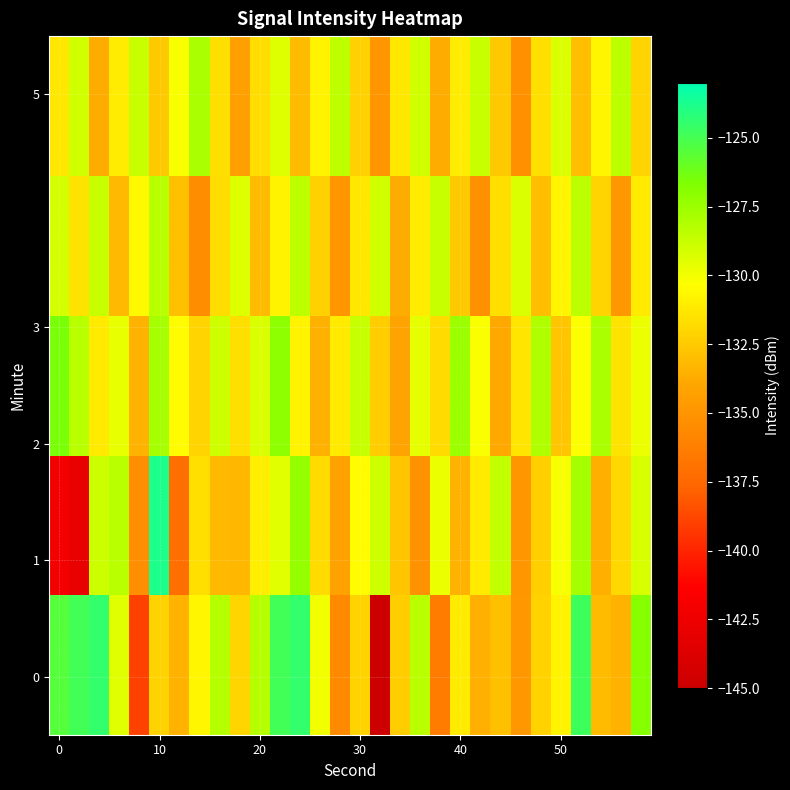

What is the minimum value shown in the chart?

-144.9